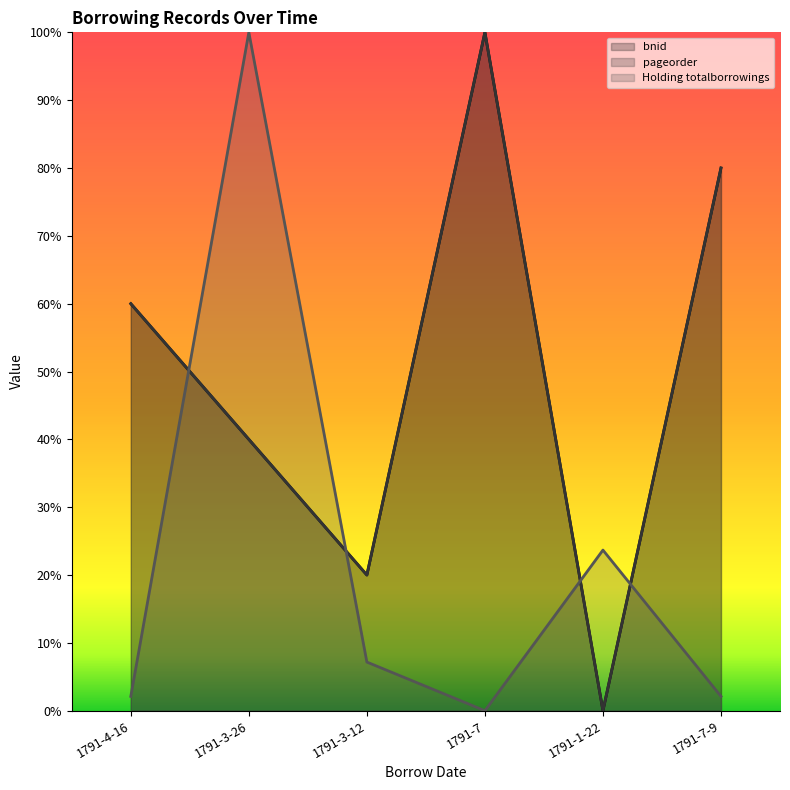

What is the label of the 1st point from the left?

1791-4-16